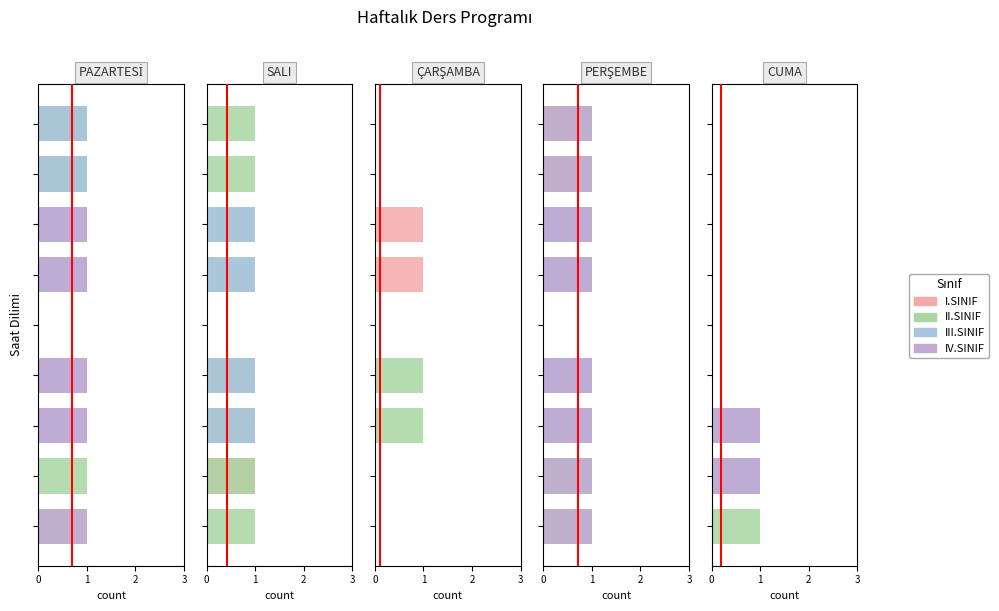

Is the value of I.SINIF at 4 greater than the value of II.SINIF at 2?

No